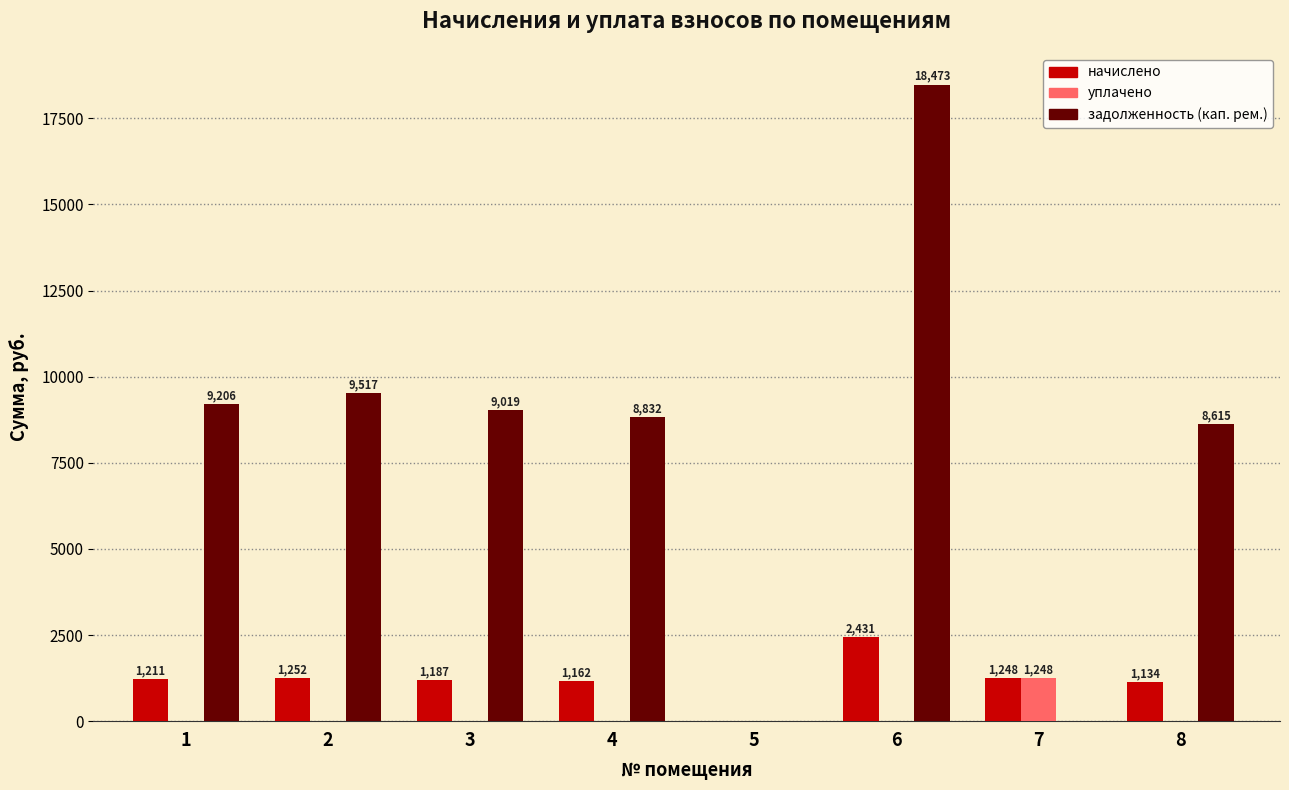

What is the total value across all series at 1?

10417.0